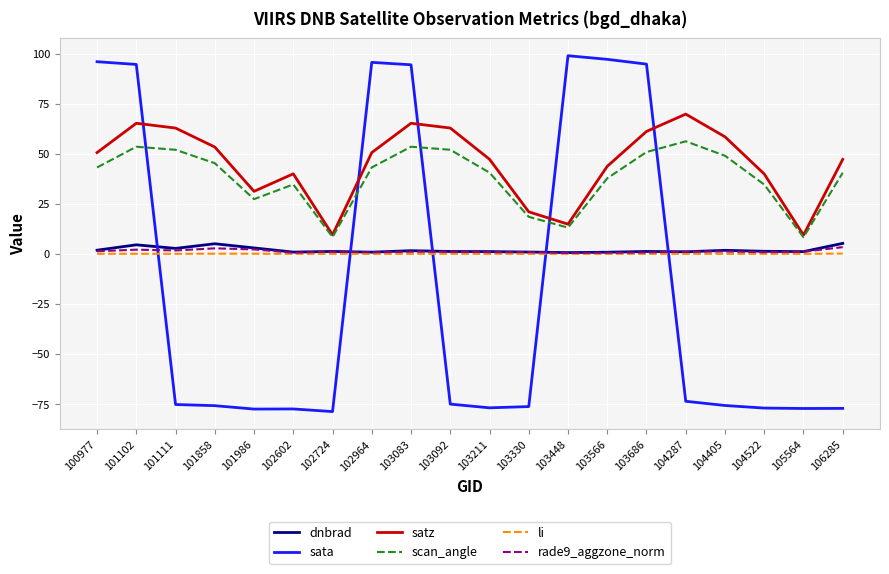

What are all the series names shown in the legend?

dnbrad, sata, satz, scan_angle, li, rade9_aggzone_norm